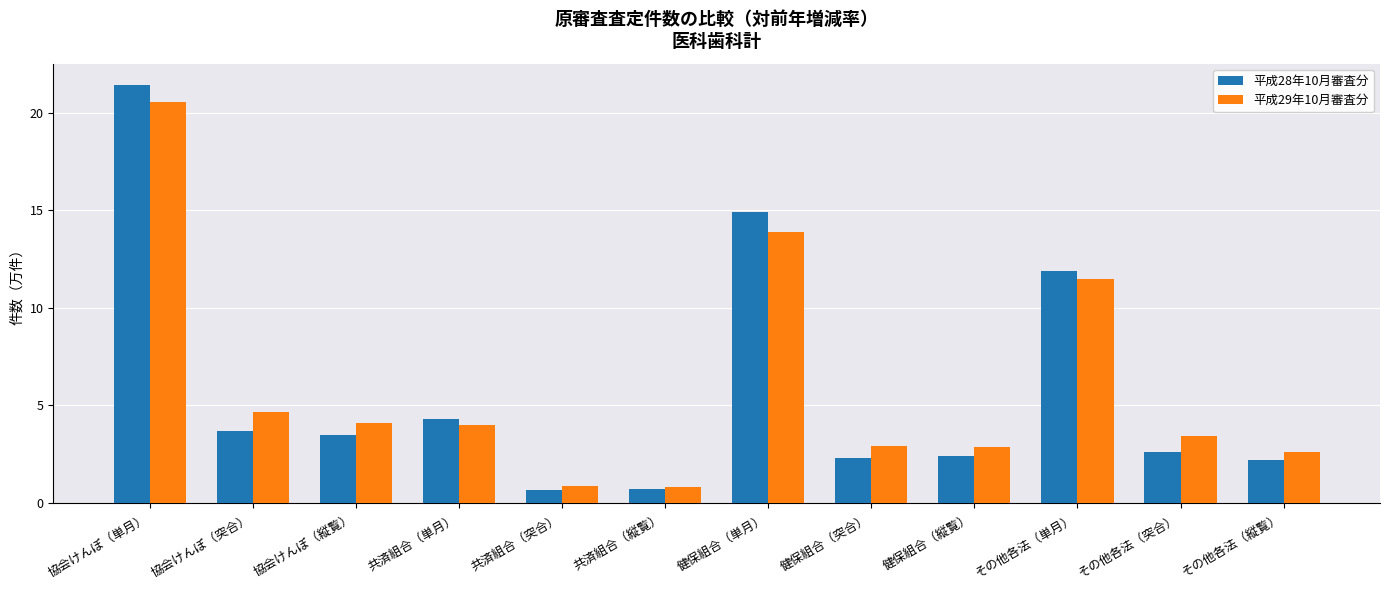

What is the difference between the 平成29年10月審査分 values at その他各法（縦覧） and 協会けんぽ（突合）?

2.1